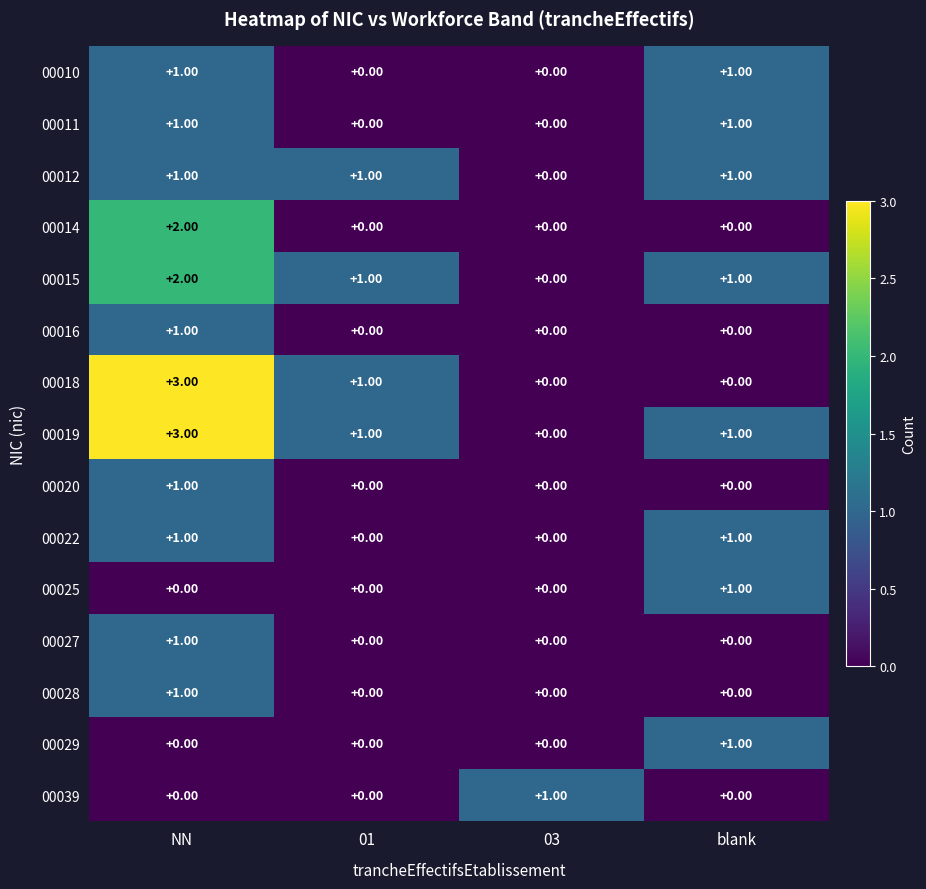

At which label does 00015 first exceed 1?

NN